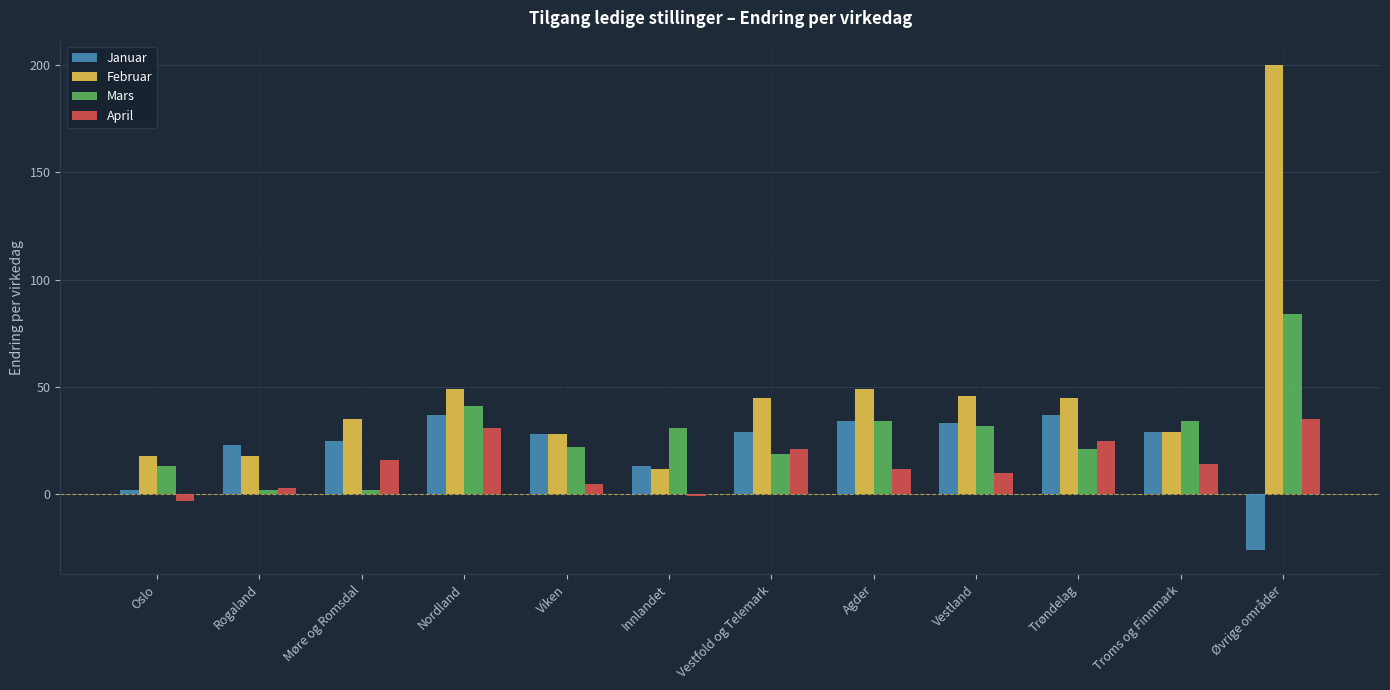

Which series has the largest range (max minus min)?

Februar